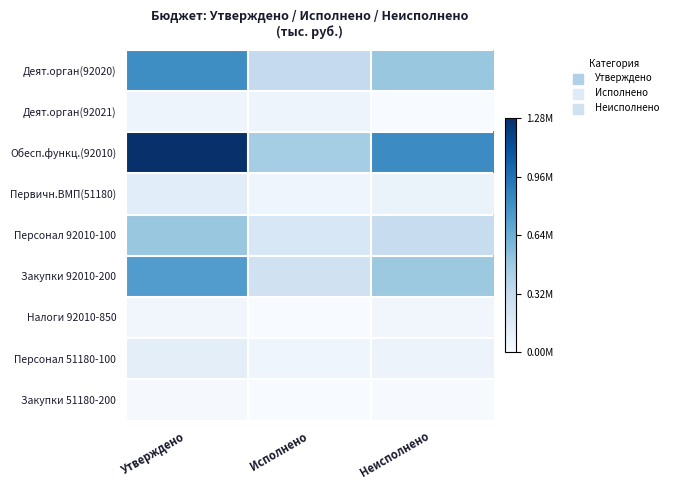

Between Исполнено and Неисполнено, which series saw the biggest shift?

Обесп.функц.(92010)